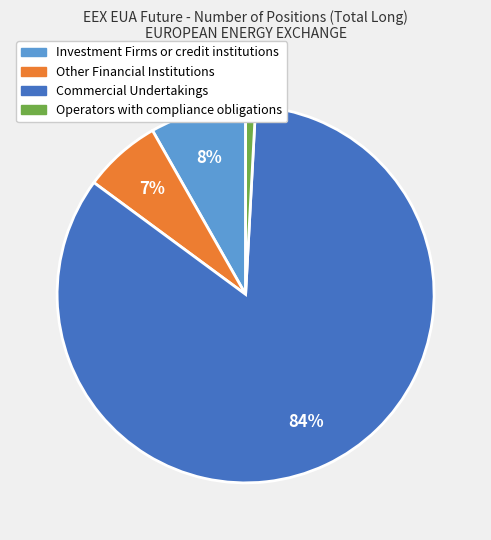

Do Operators with compliance obligations and Investment Firms or credit institutions together represent more than half of the pie?

No